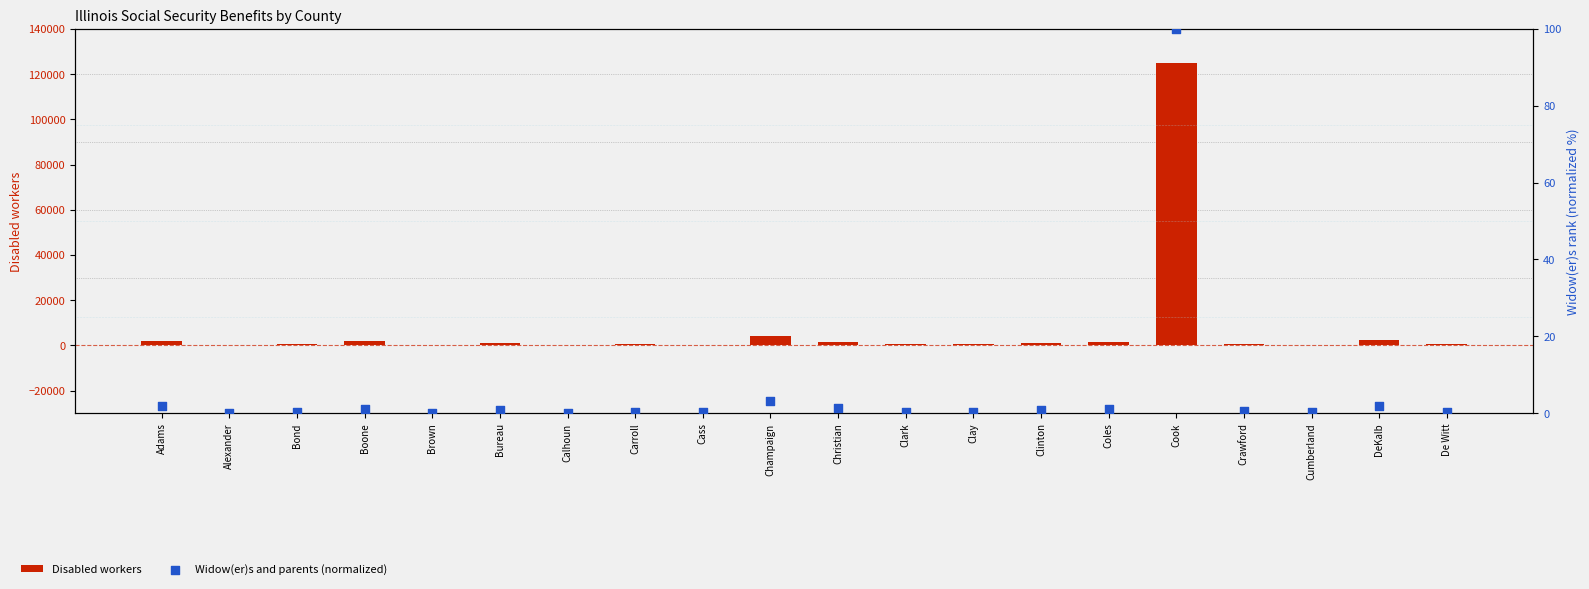

What are all the series names shown in the legend?

Disabled workers, Widow(er)s and parents (normalized)